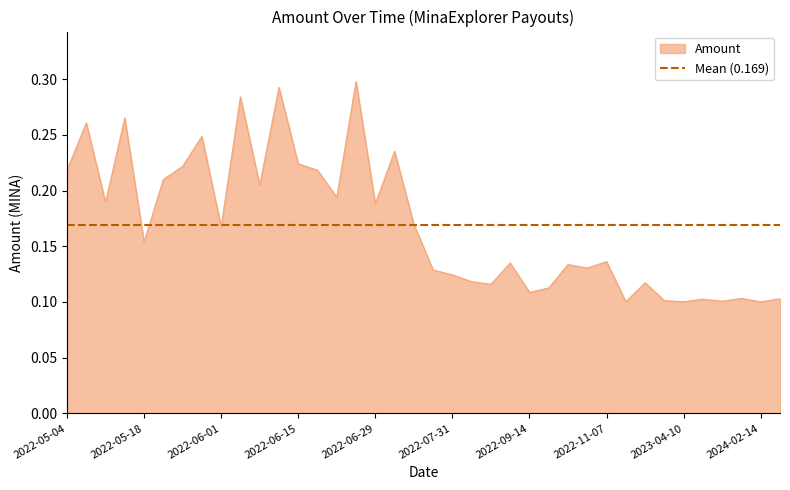

What is the label of the 4th point from the left?

2022-05-15